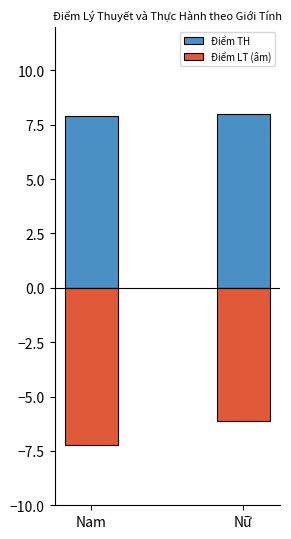

At which label does Điểm LT (âm) reach its peak?

Nữ